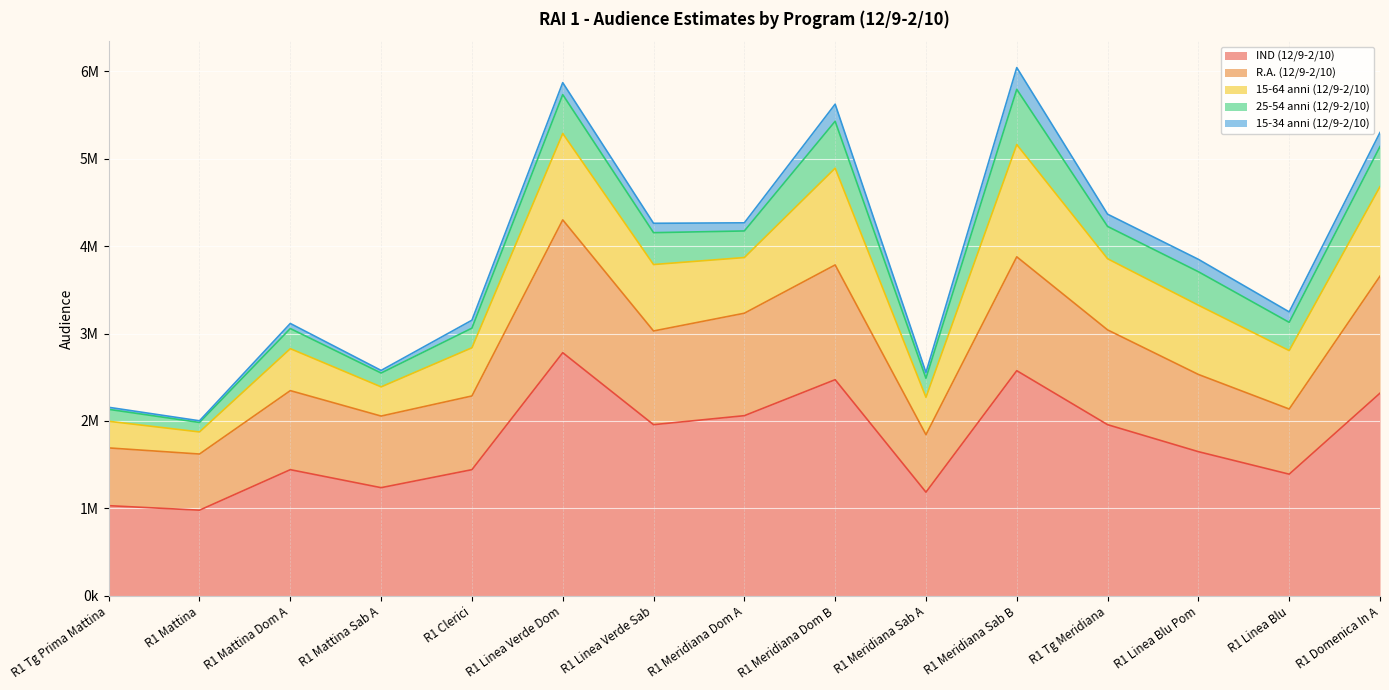

Is the value of IND (12/9-2/10) at R1 Mattina Sab A greater than the value of 25-54 anni (12/9-2/10) at R1 Mattina Dom A?

Yes